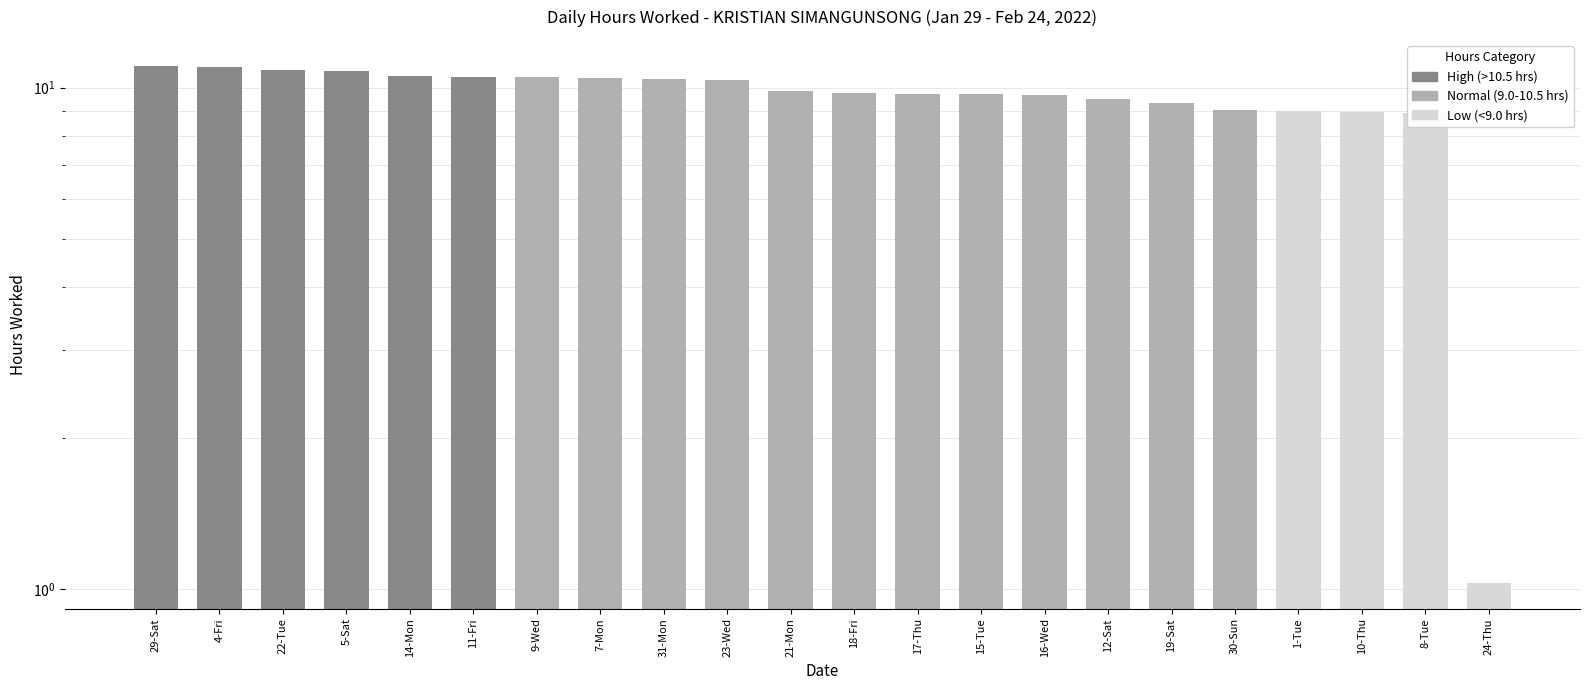

Where is the data nearest to the value 6?

8-Tue